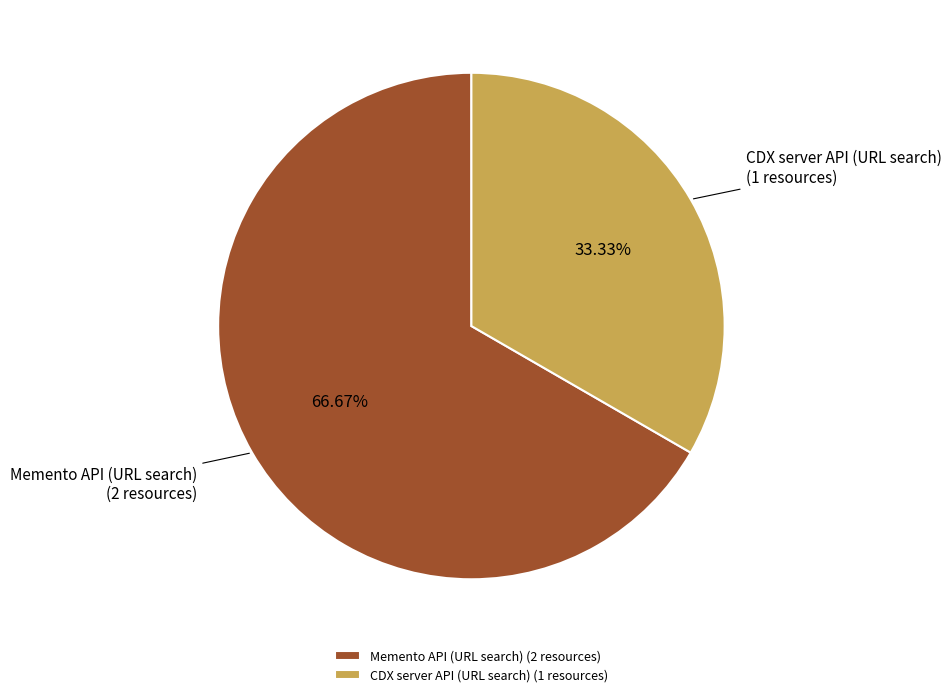

To the nearest percent, what is the combined percentage of CDX server API (URL search) and Memento API (URL search)?

100%